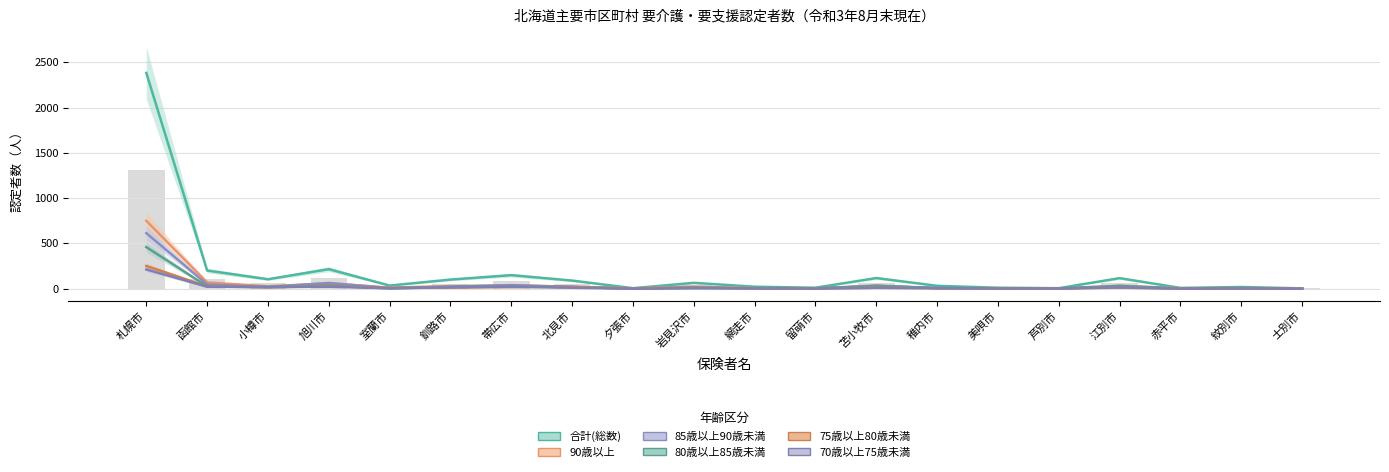

How many bars are there in each group?

6